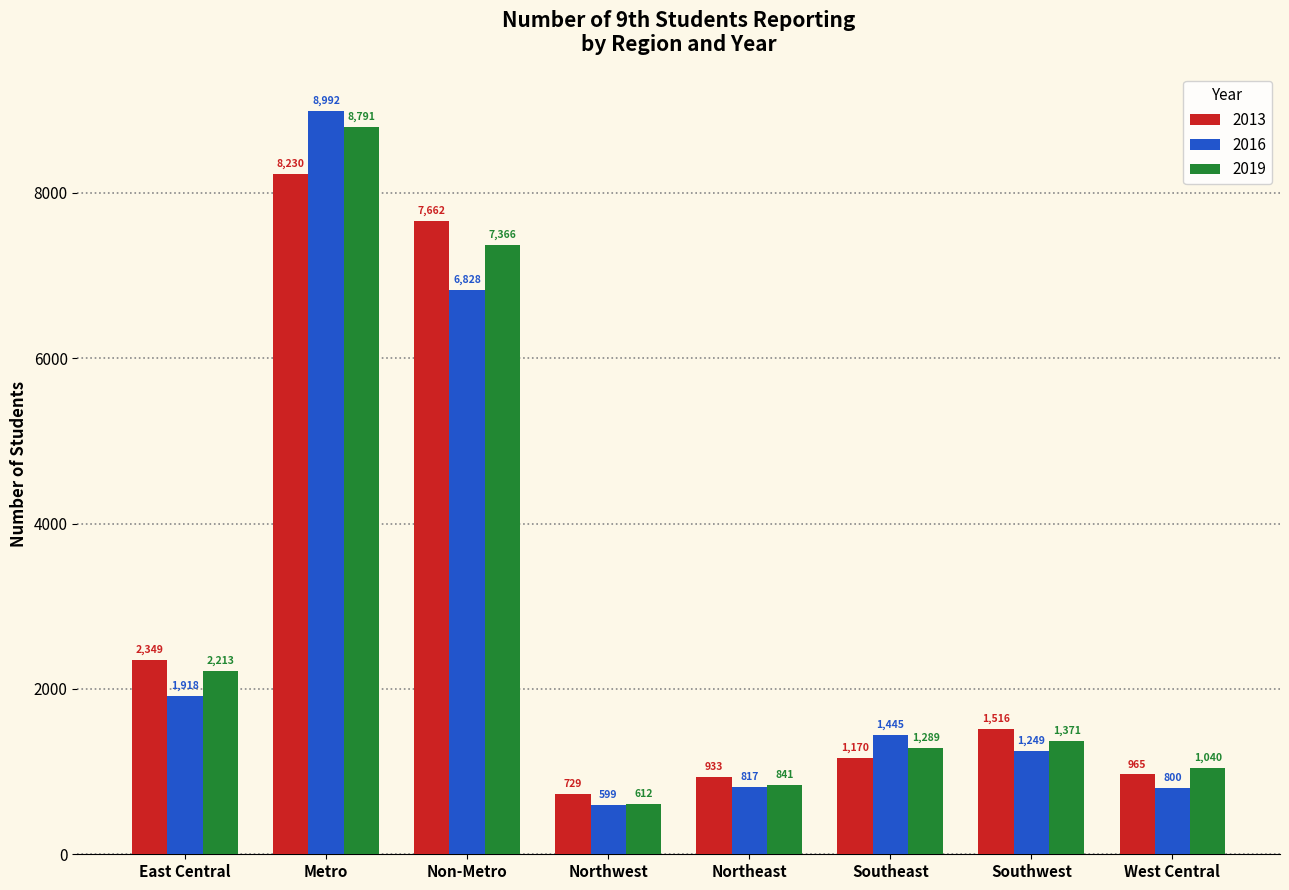

How many data points in 2016 are less than 1445?

4